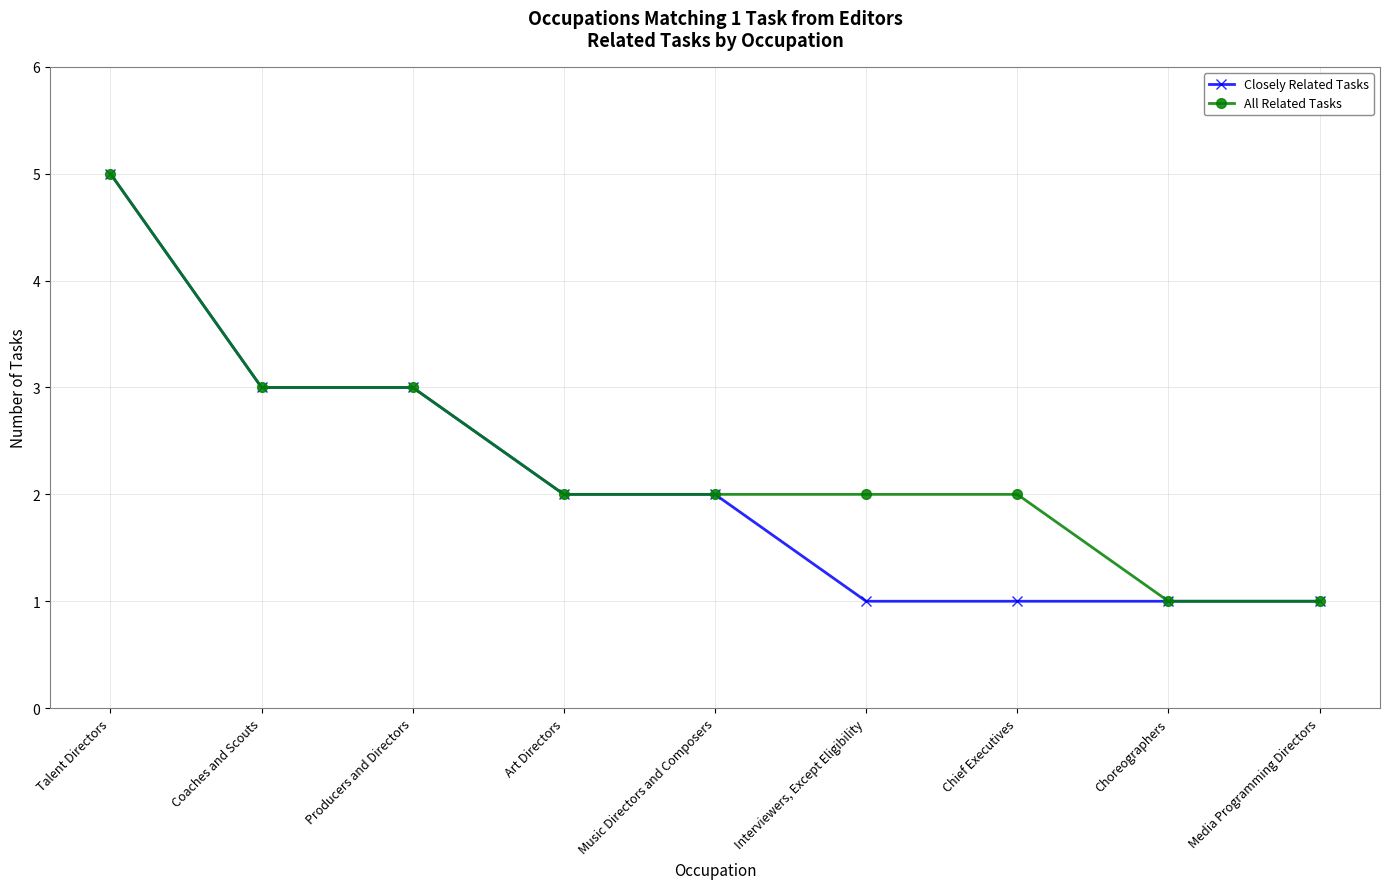

At which category is the sum across all series the highest?

Talent Directors